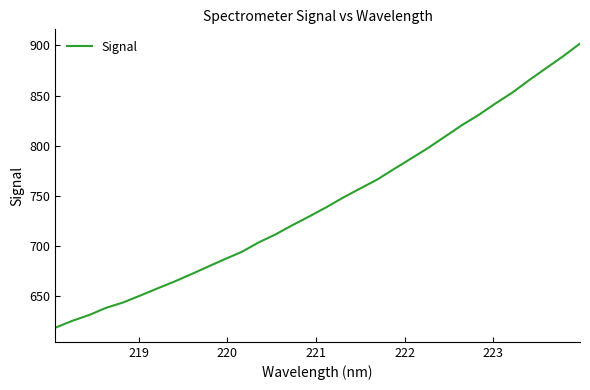

What is the greatest value displayed?

901.8